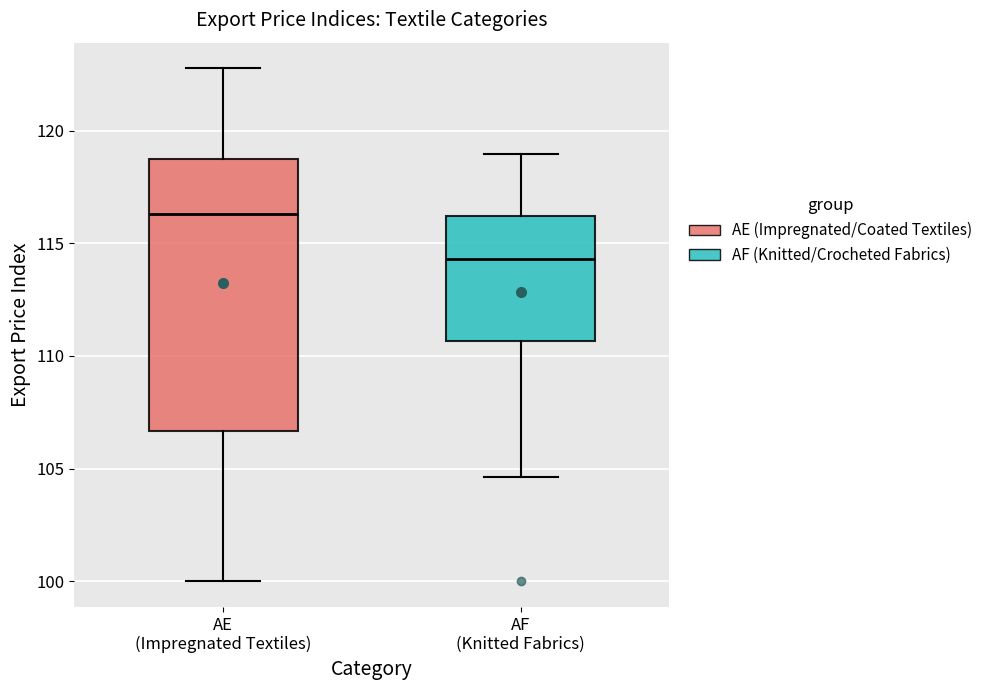

Reading left to right, transcribe this box plot: for each box, give where its median line is, the range the box spans, and where its two whiskers end, as read against the y-axis. The values are not printed on the chart, so give them approximately, as read against the axis.

AE (Impregnated Textiles): median 116.5, box 106.5 to 118.5, whiskers 100.0 to 123.0
AF (Knitted Fabrics): median 114.5, box 110.5 to 116.0, whiskers 104.5 to 119.0